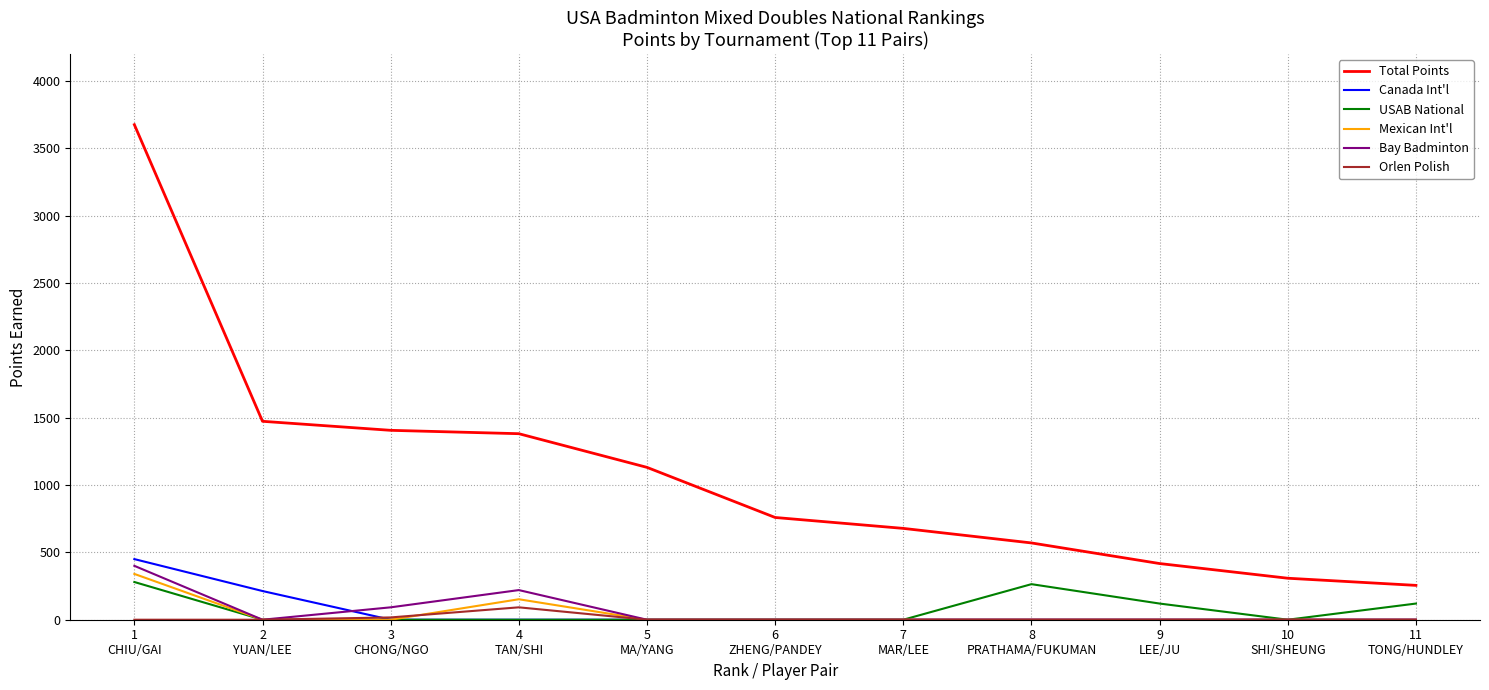

What is the difference between the Total Points values at 8
PRATHAMA/FUKUMAN and 9
LEE/JU?

153